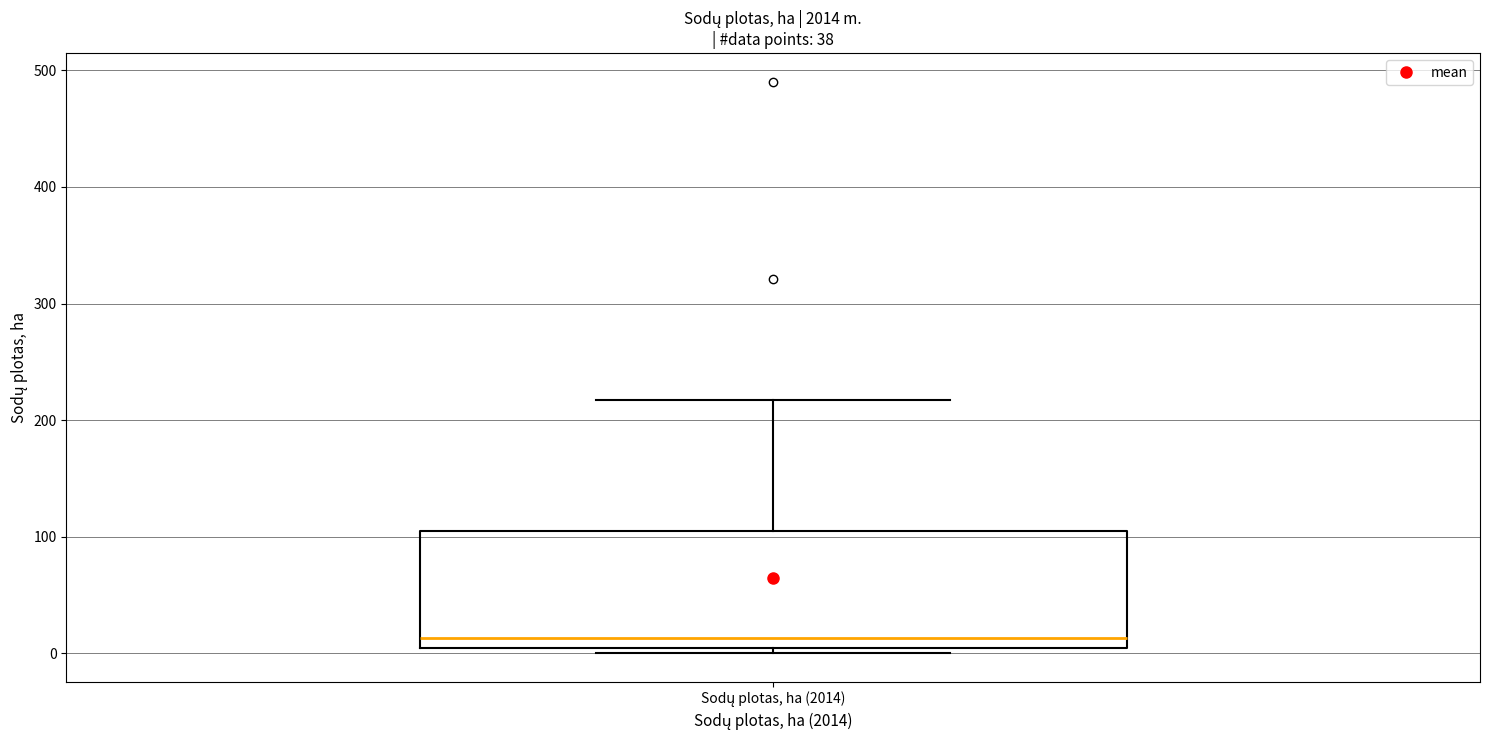

Read this box plot against the y-axis: the position of the median line, the range covered by the box, and the ends of both whiskers. The values are not printed on the chart, so give them approximately, as read against the axis.

median 10, box 0 to 100, whiskers 0 (just below the box's lower edge) to 220